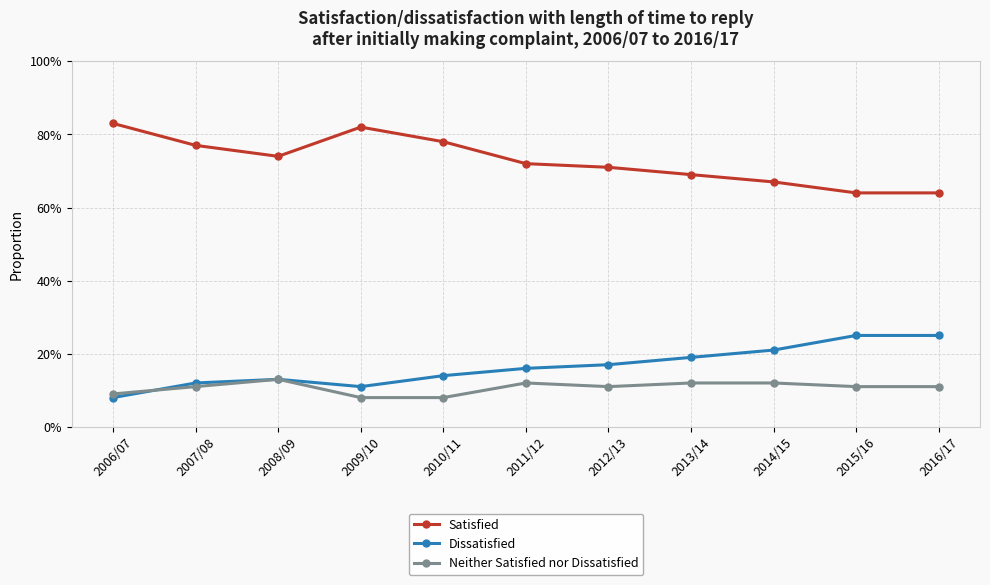

Where is Satisfied nearest to the value 0?

2015/16